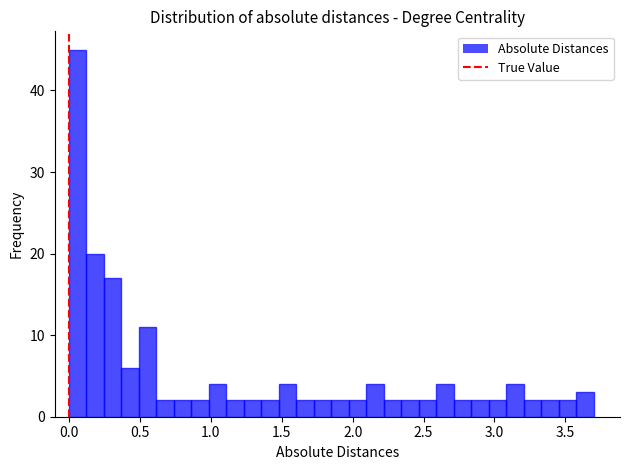

Read against the x-axis, roughly where is the centre of the tallest bar?

0.05